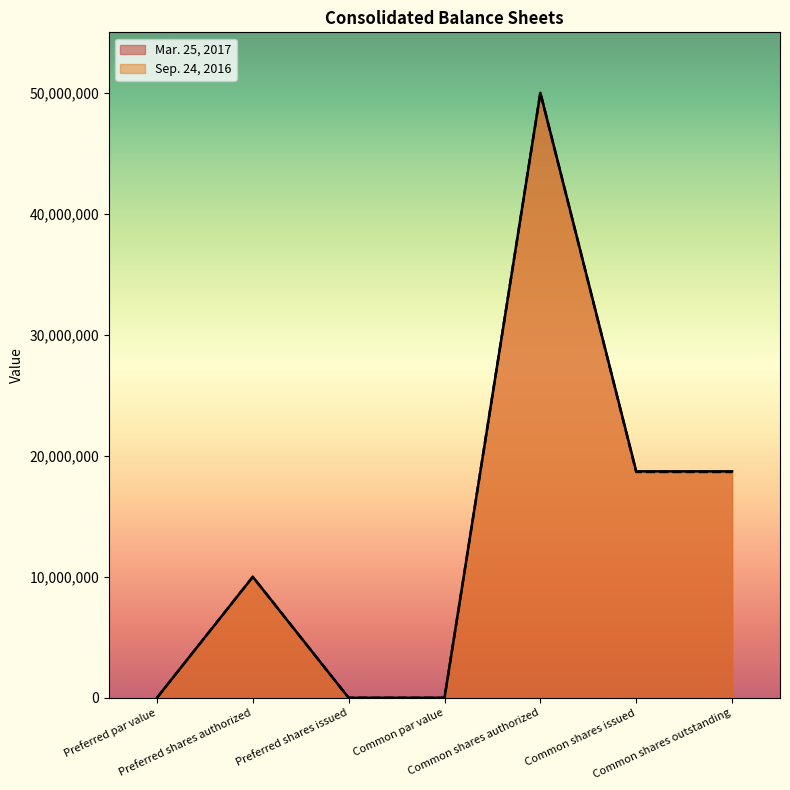

Where is the first local maximum for Mar. 25, 2017?

Preferred shares authorized